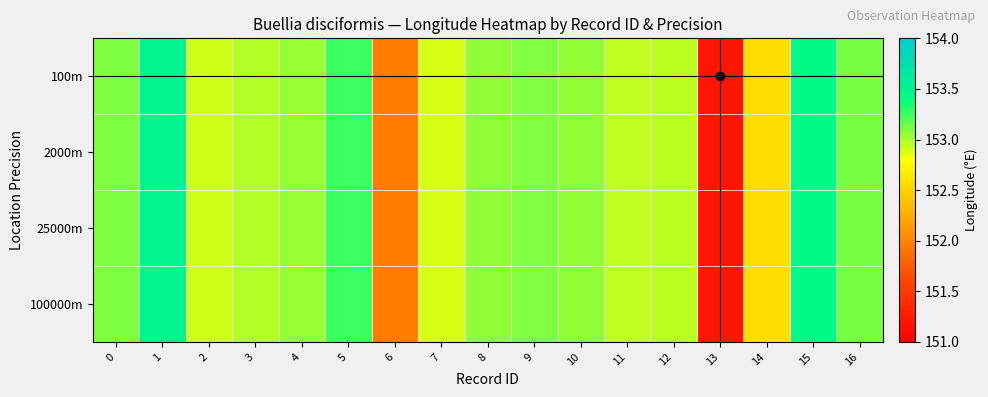

Reading left to right, transcribe all the data shown in this chart.

100m: 0=153.1	1=153.5	2=152.9	3=153.0	4=153.0	5=153.3	6=152.0	7=152.9	8=153.1	9=153.1	10=153.1	11=152.9	12=153.0	13=151.2	14=152.6	15=153.5	16=153.1
2000m: 0=153.1	1=153.5	2=152.9	3=153.0	4=153.0	5=153.3	6=152.0	7=152.9	8=153.1	9=153.1	10=153.1	11=152.9	12=153.0	13=151.2	14=152.6	15=153.5	16=153.1
25000m: 0=153.1	1=153.5	2=152.9	3=153.0	4=153.0	5=153.3	6=152.0	7=152.9	8=153.1	9=153.1	10=153.1	11=152.9	12=153.0	13=151.2	14=152.6	15=153.5	16=153.1
100000m: 0=153.1	1=153.5	2=152.9	3=153.0	4=153.0	5=153.3	6=152.0	7=152.9	8=153.1	9=153.1	10=153.1	11=152.9	12=153.0	13=151.2	14=152.6	15=153.5	16=153.1